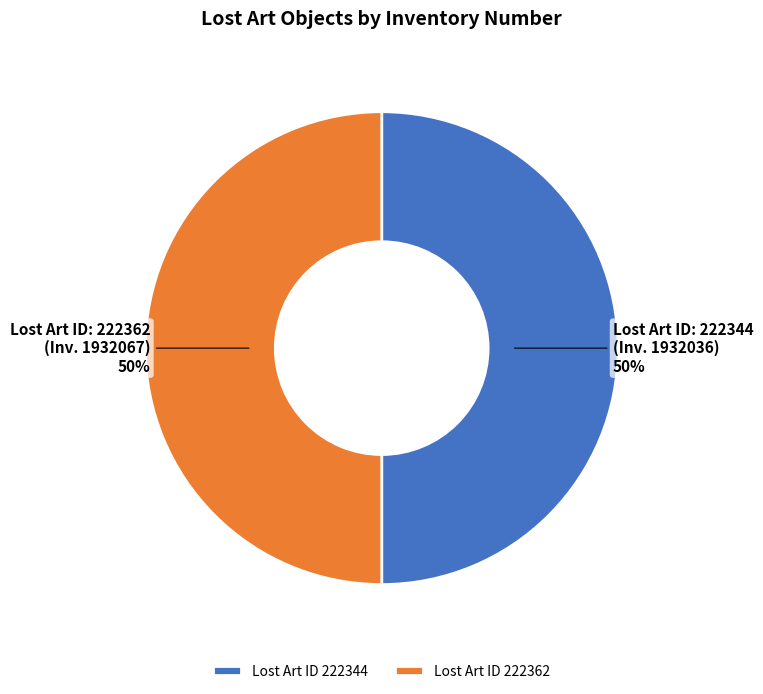

To the nearest percent, what portion does Lost Art ID 222344 represent?

50%